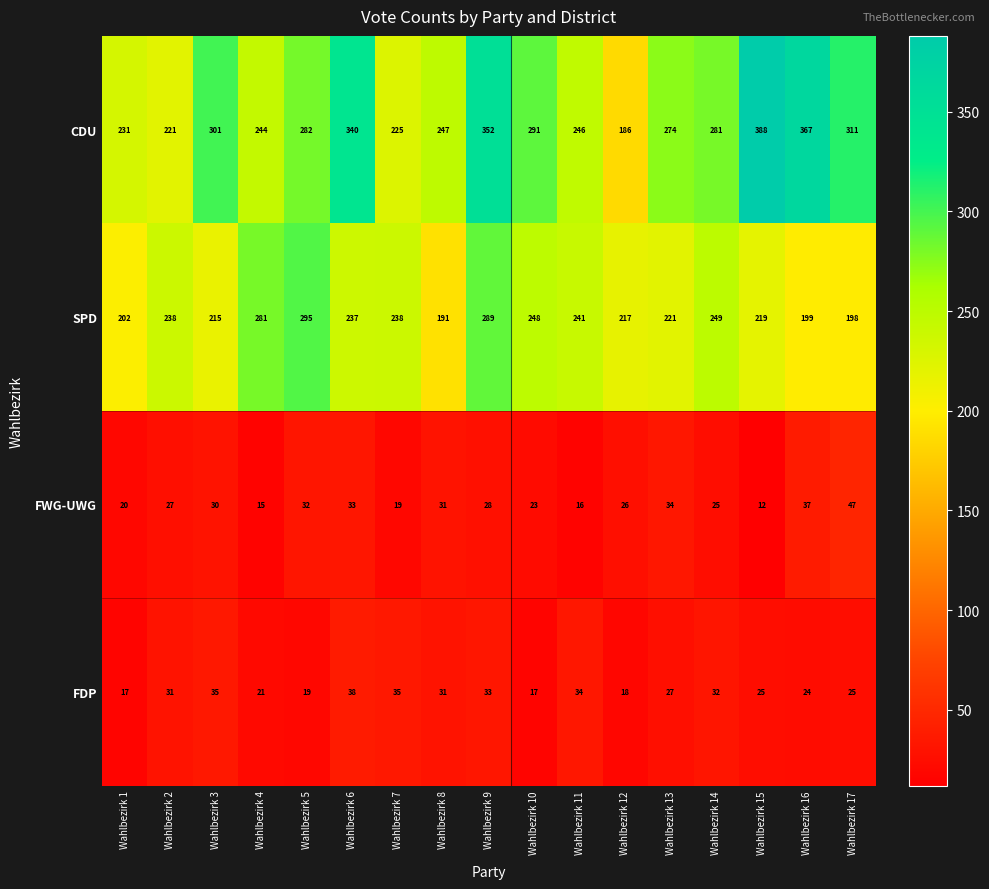

Which series has the widest spread of values?

CDU